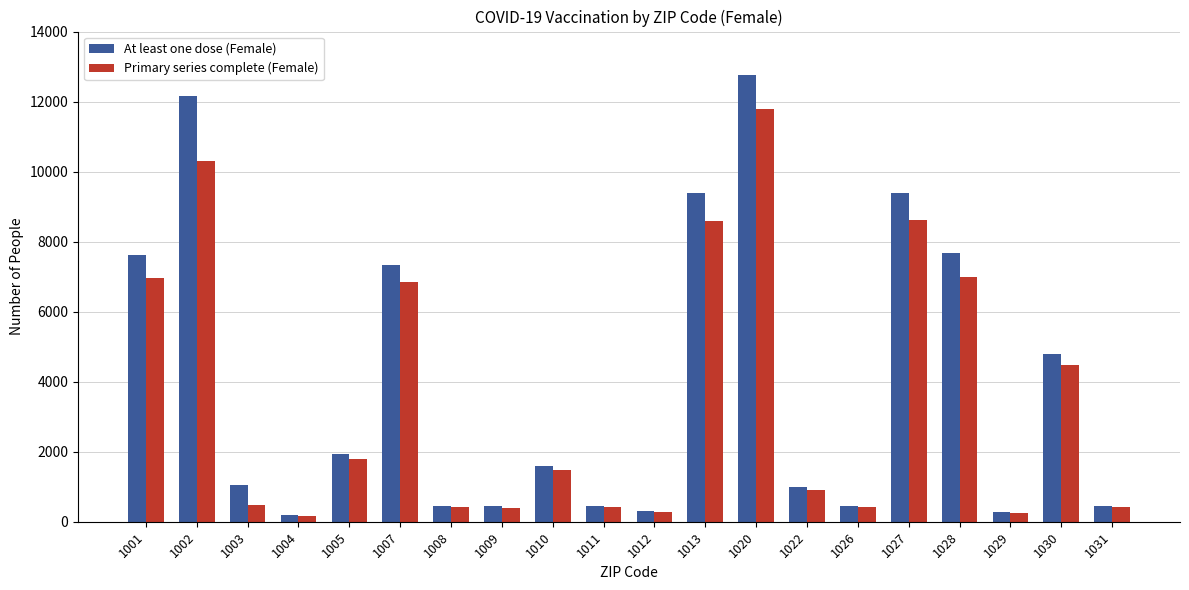

Which series has the largest range (max minus min)?

At least one dose (Female)